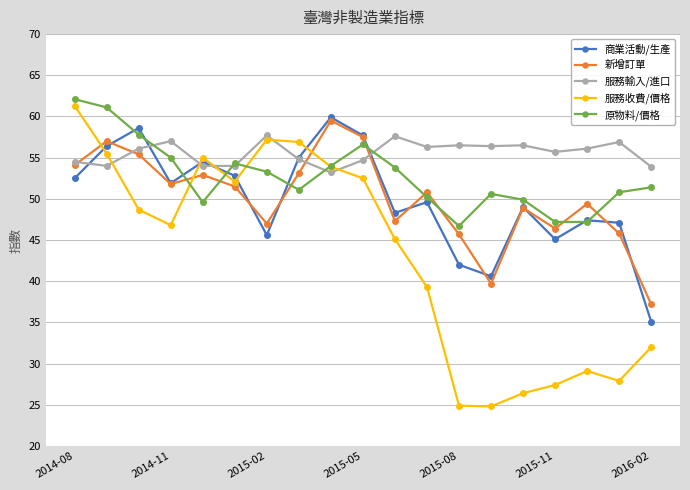

What is the value of the 新增訂單 point at the 9th from the left?

59.5